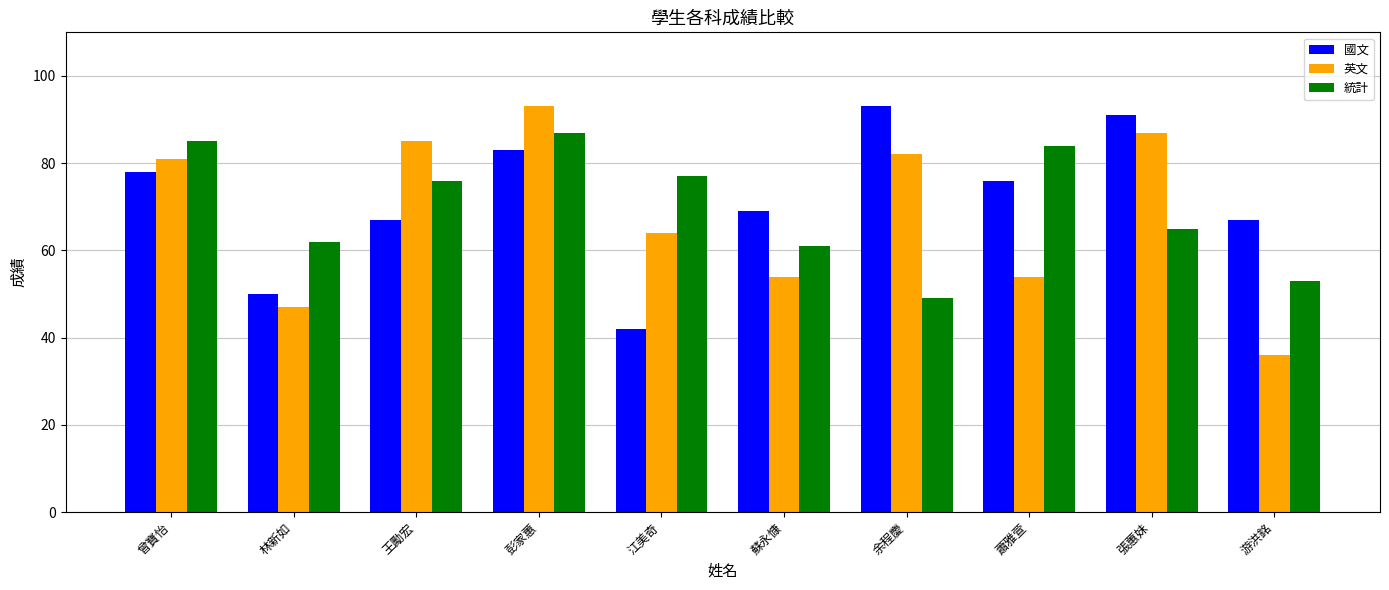

What is the label of the 9th bar from the left?

張蕙妹